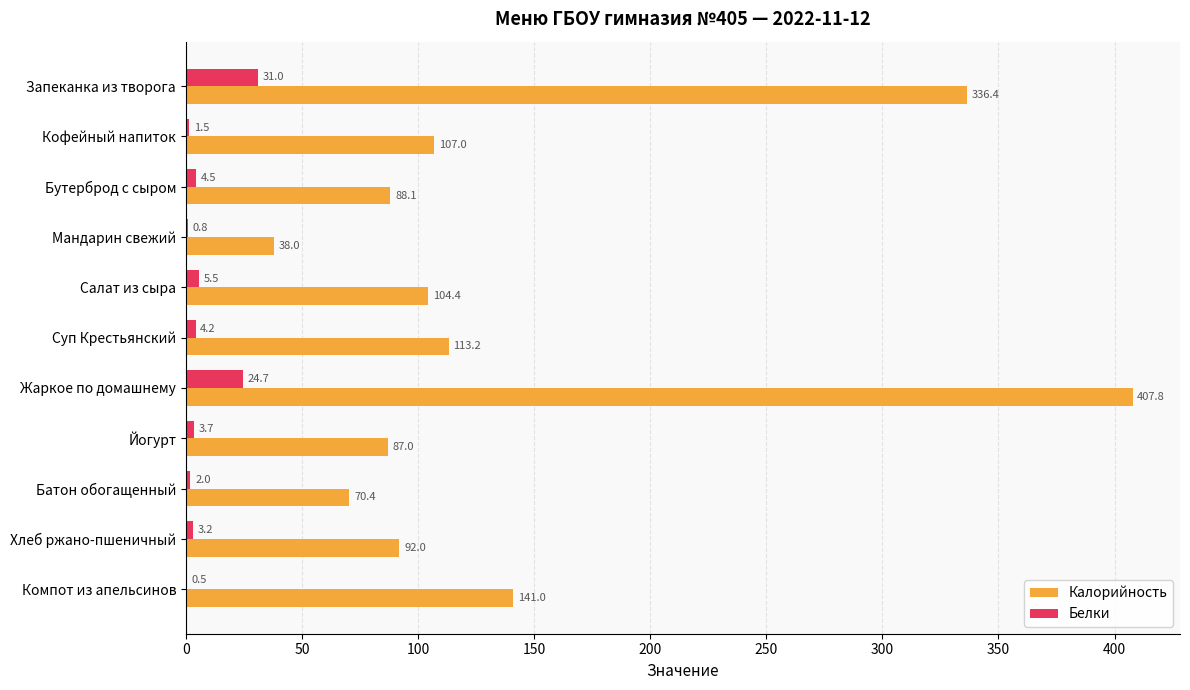

The value of Калорийность at Бутерброд с сыром is 88.1. True or false?

True